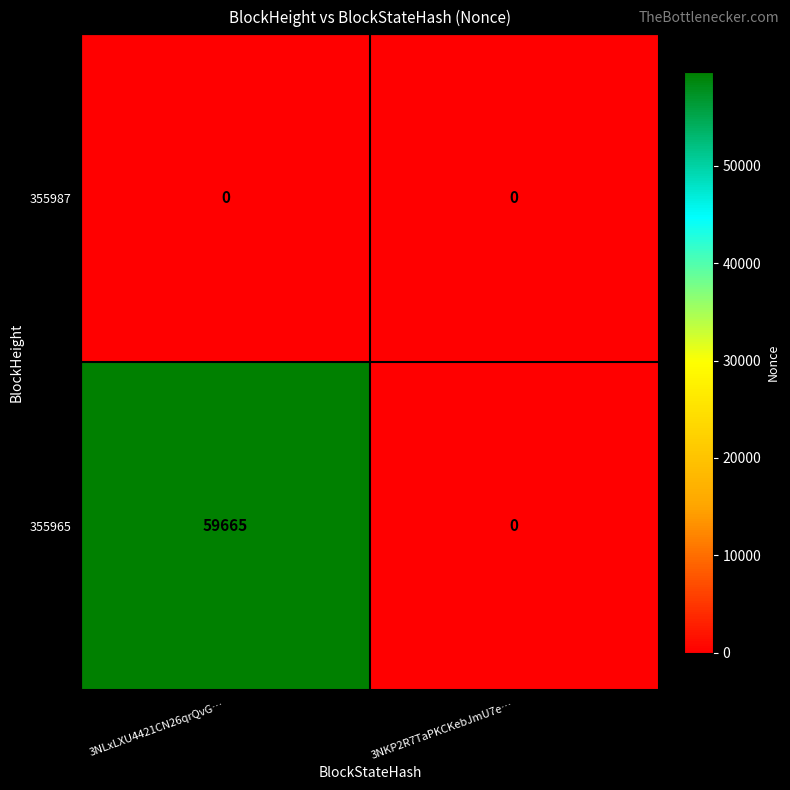

List the series in order of their peak value, lowest first.

355987, 355965